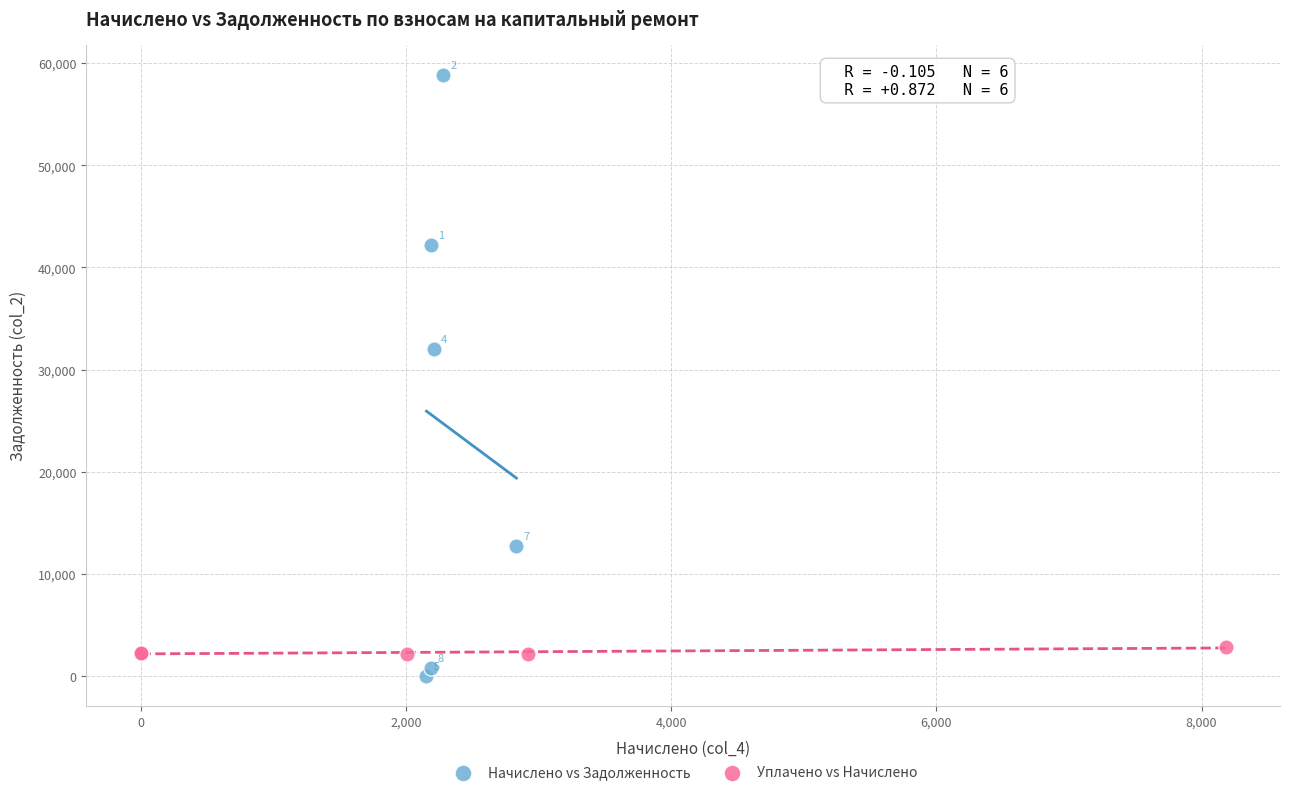

Which series contains the lowest Y value?

Начислено vs Задолженность